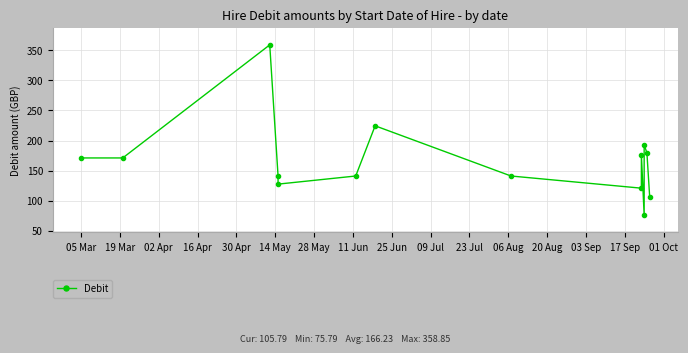

Which has a higher value, 14 May or 19 Mar?

19 Mar